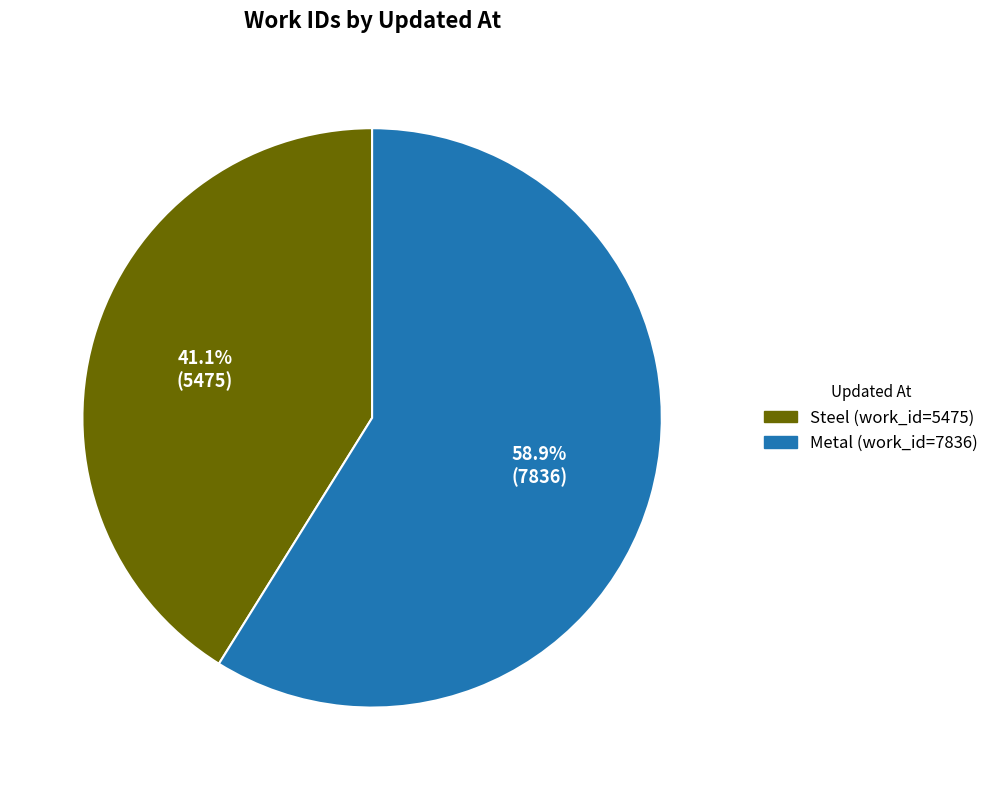

How much of the chart is everything except Metal (work_id=7836)?

41.1%